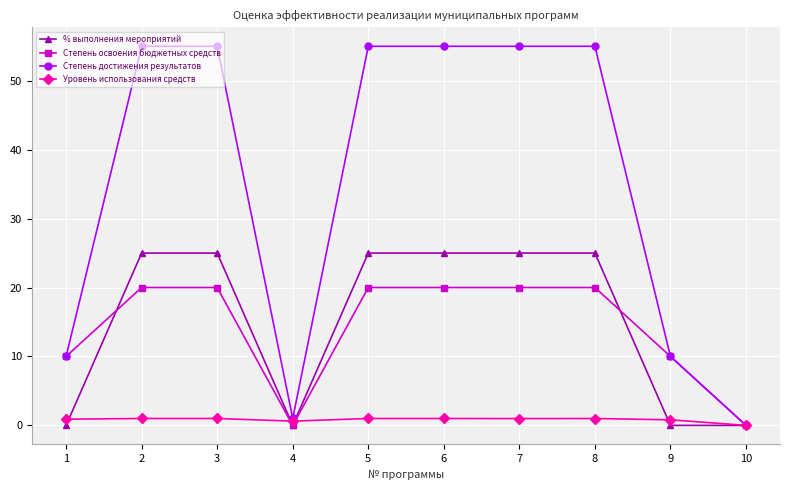

What is the greatest value displayed?

55.0